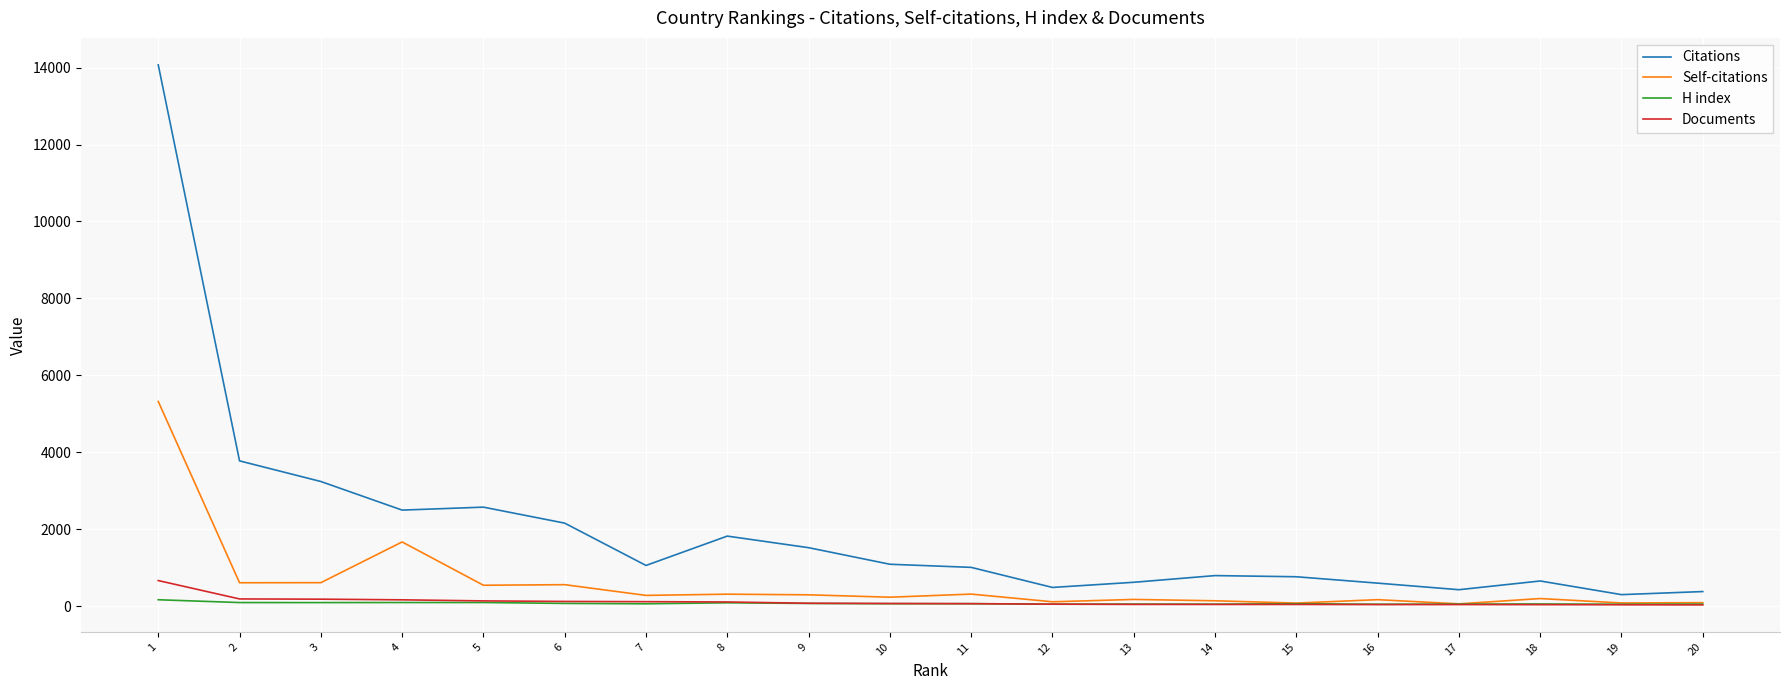

What is the total value across all series at 20?

542